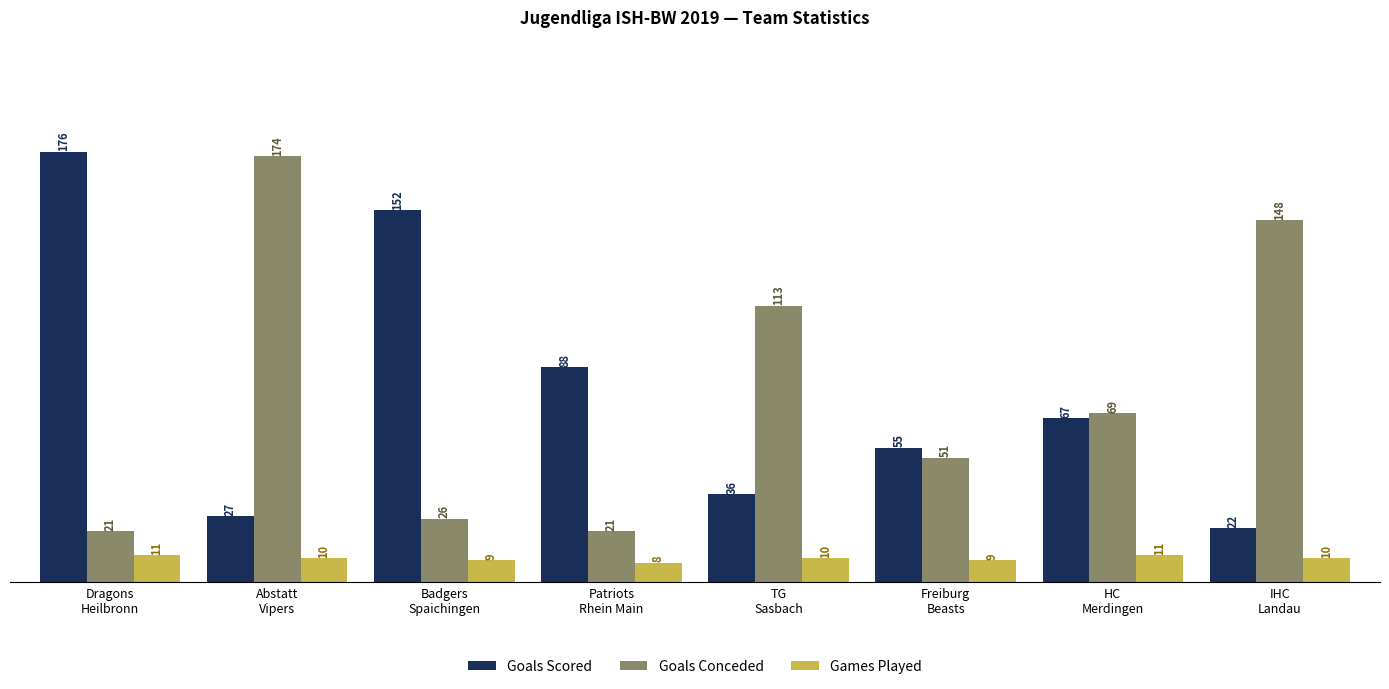

At how many categories does at least one series exceed 171?

2